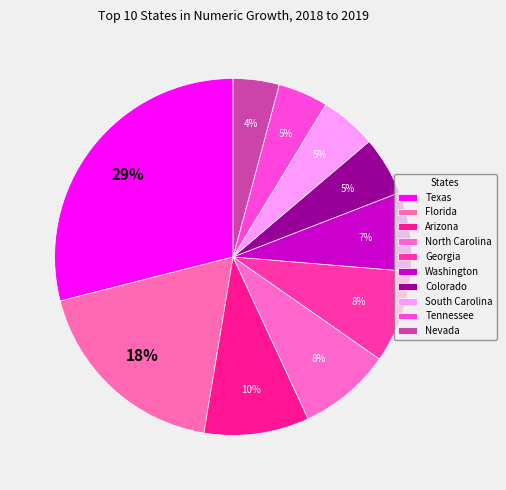

How much of the chart is everything except Texas?

71.0%